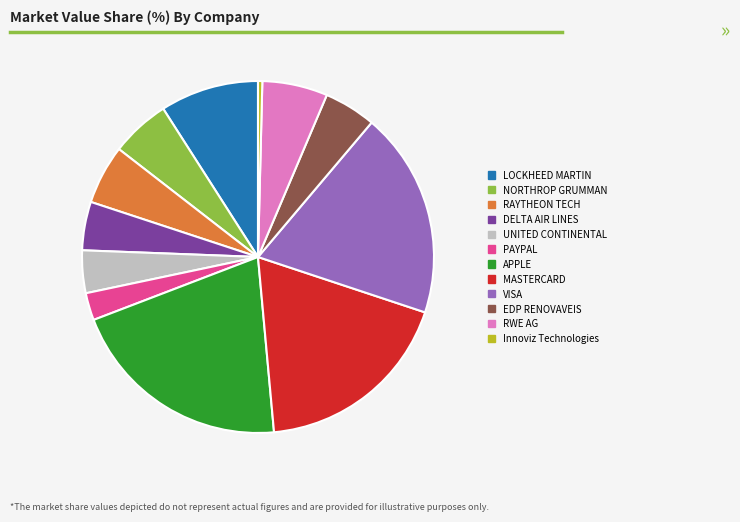

True or false: DELTA AIR LINES accounts for 16% of the total.

False